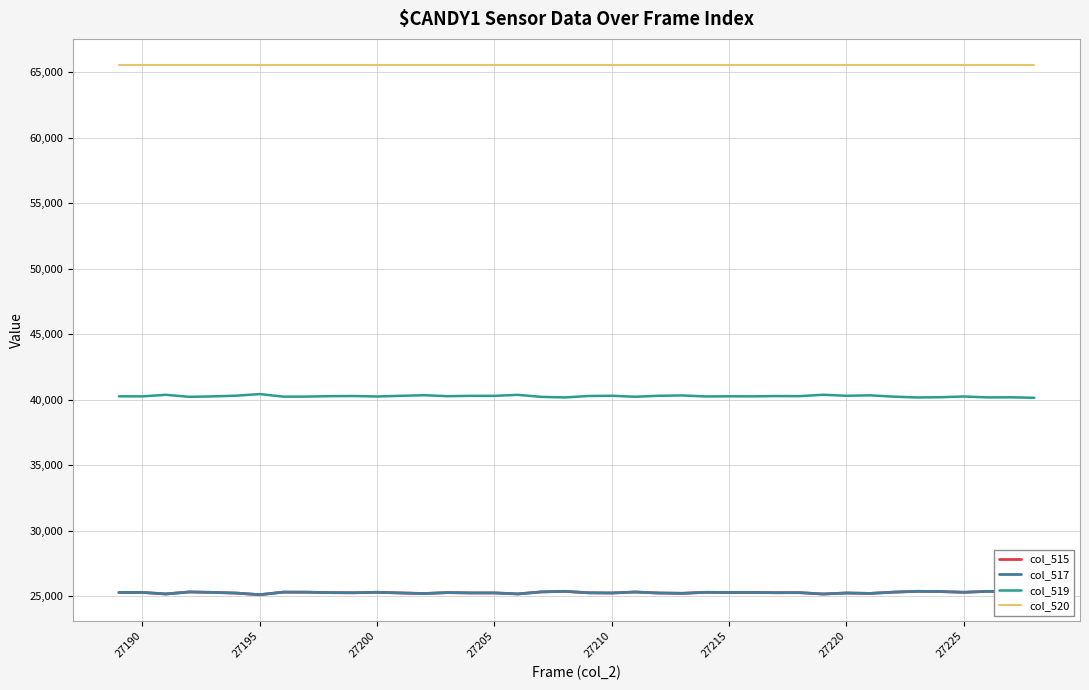

The value of col_519 at 27195 is 40429. True or false?

True